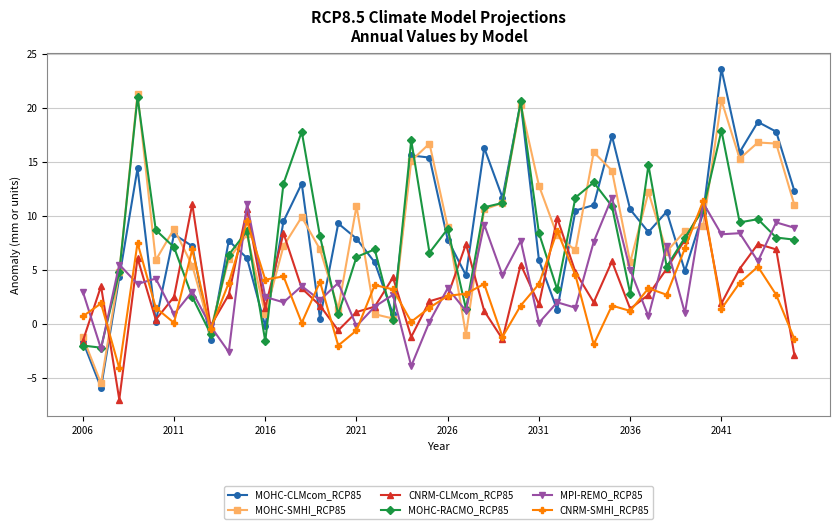

Which series has the largest range (max minus min)?

MOHC-CLMcom_RCP85